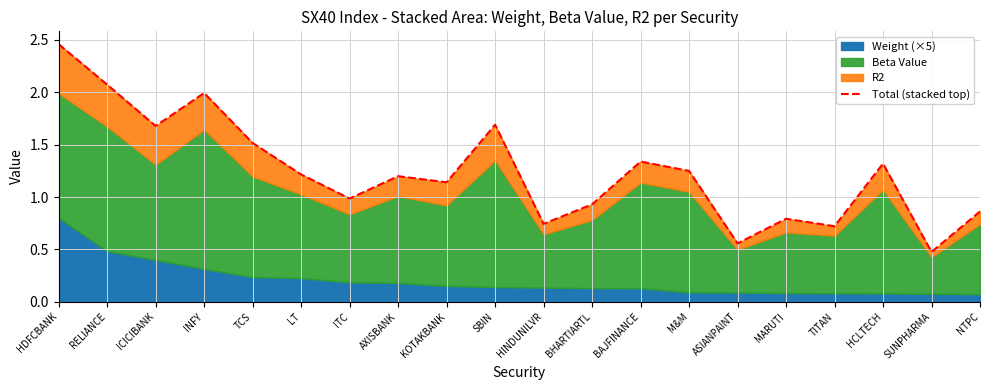

What is the label of the 16th point from the left?

MARUTI